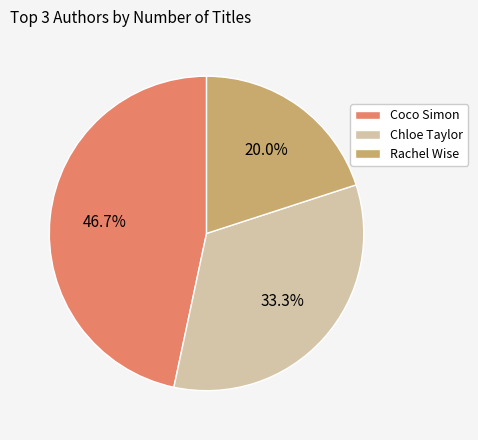

Rank the categories by value from lowest to highest.

Rachel Wise, Chloe Taylor, Coco Simon